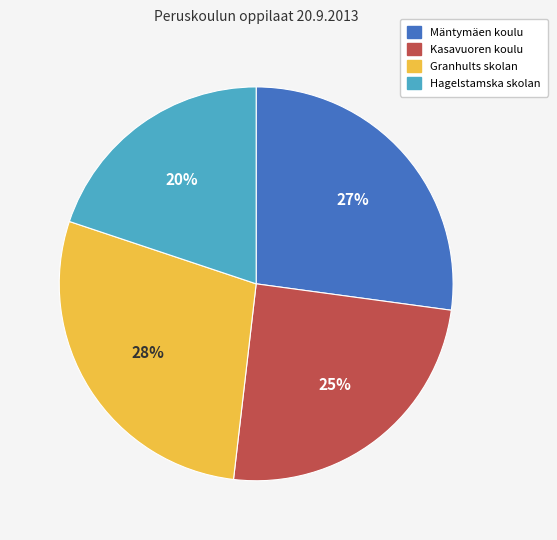

Which has a higher value, Kasavuoren koulu or Hagelstamska skolan?

Kasavuoren koulu